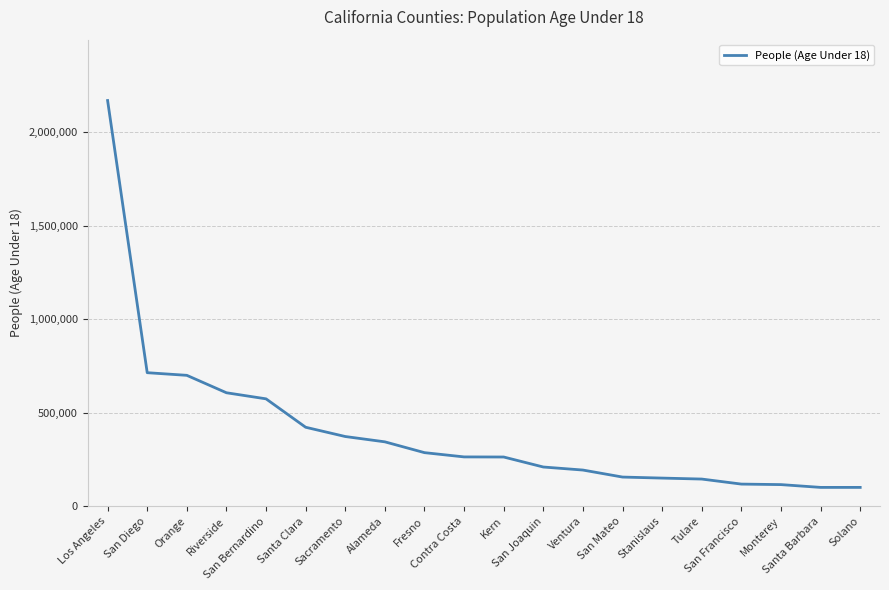

How many distinct data groups are displayed?

1